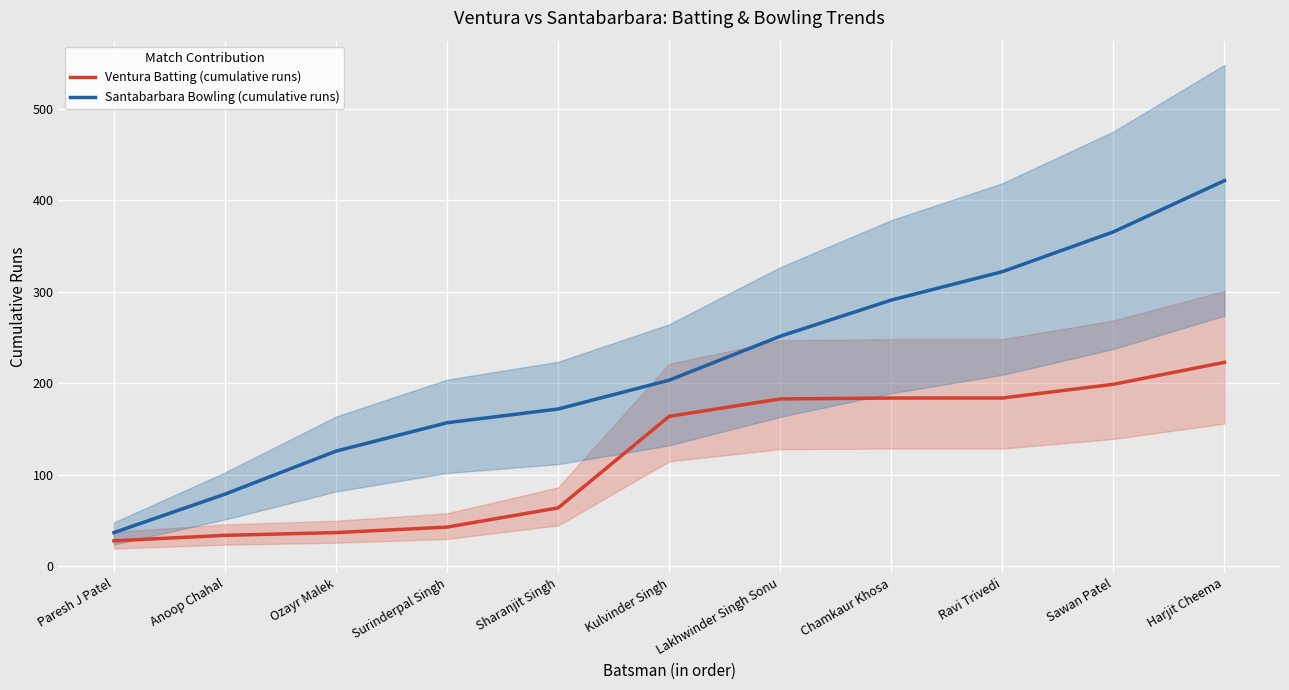

Which series changed the most between Ravi Trivedi and Sawan Patel?

Santabarbara Bowling (cumulative runs)